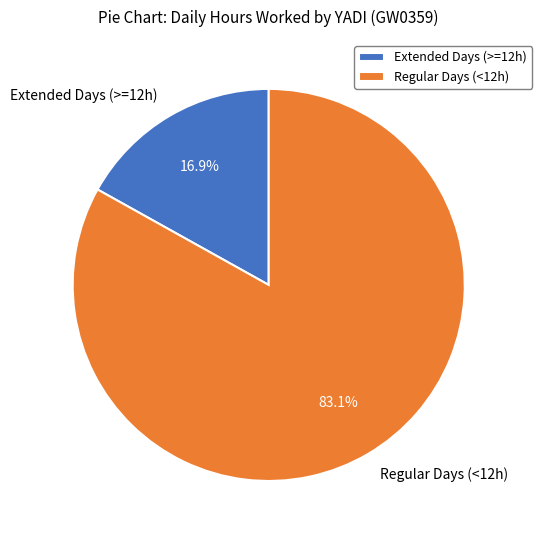

Is there a majority slice in this chart?

Yes